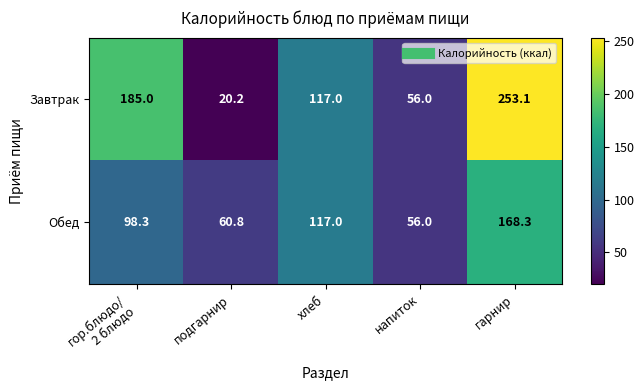

What is the difference between the second highest and second lowest values in the Обед series?

56.2